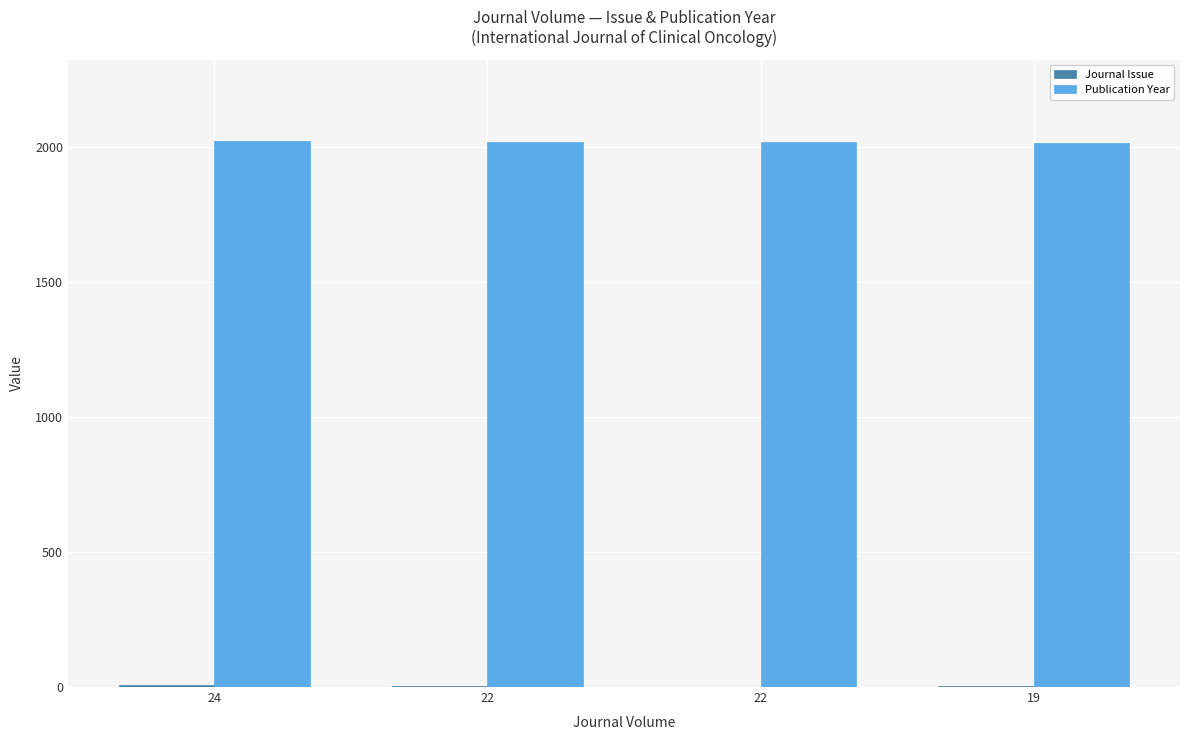

Which series changed the most between 24 and 22?

Journal Issue